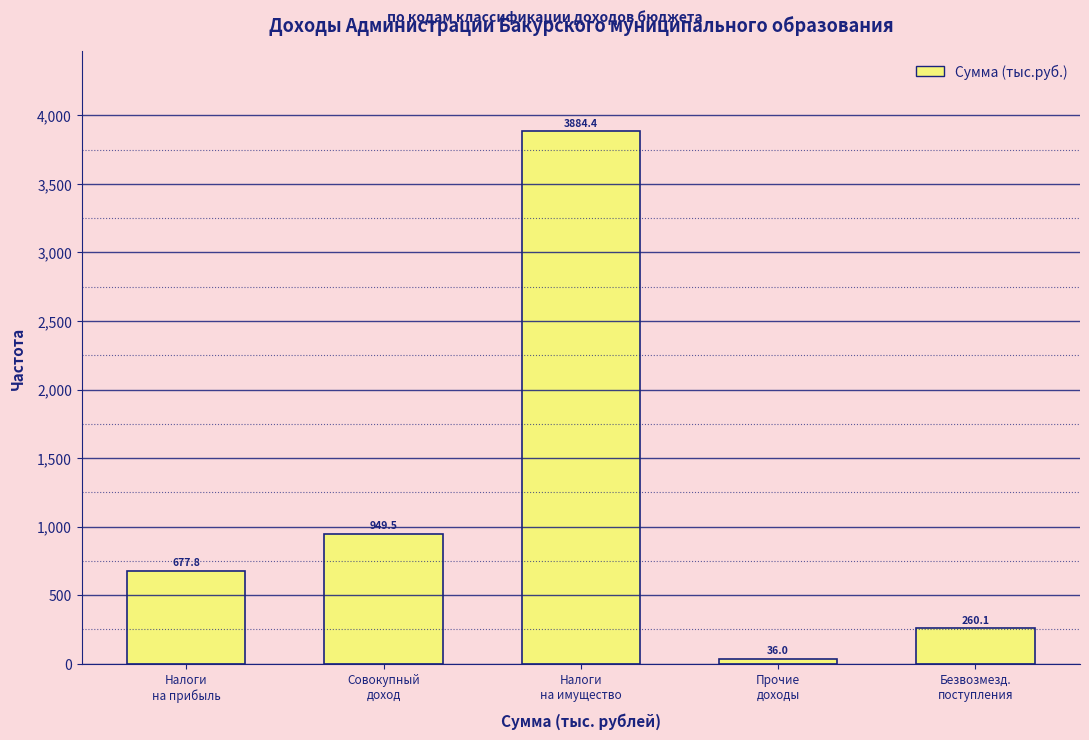

Reading left to right, list all the values displayed in this chart.

677.8	949.5	3884.4	36.0	260.1